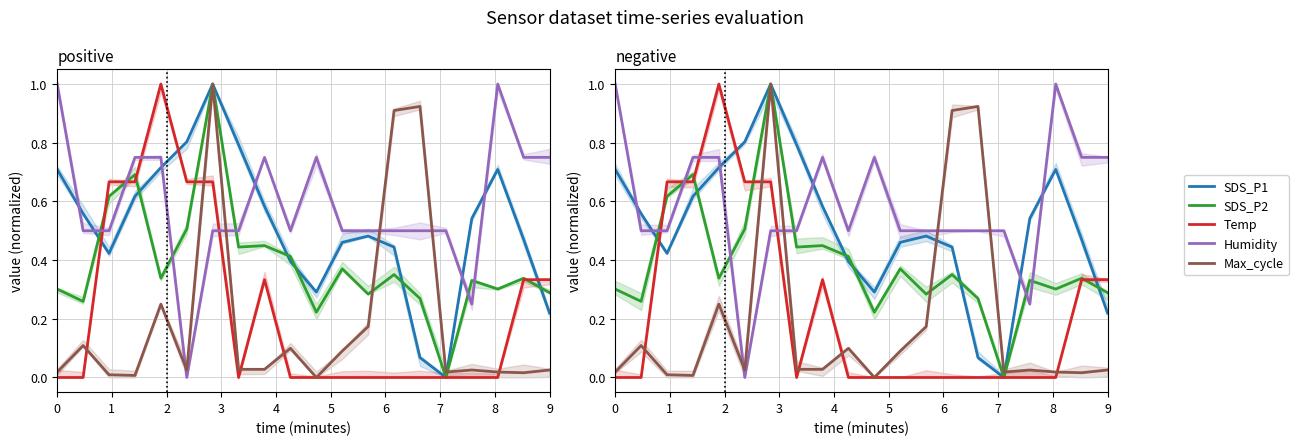

How many interior local peaks does the Temp series have?

2